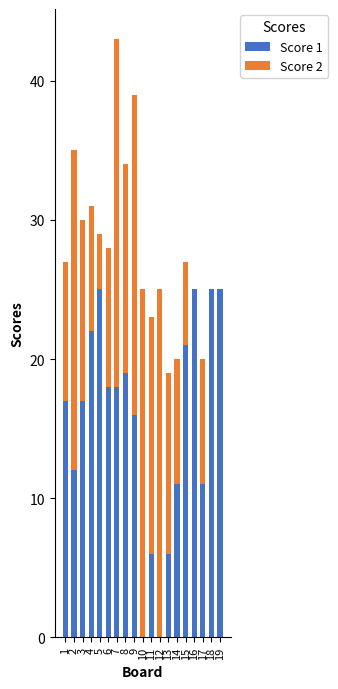

What is the total value across all series at 7?

43